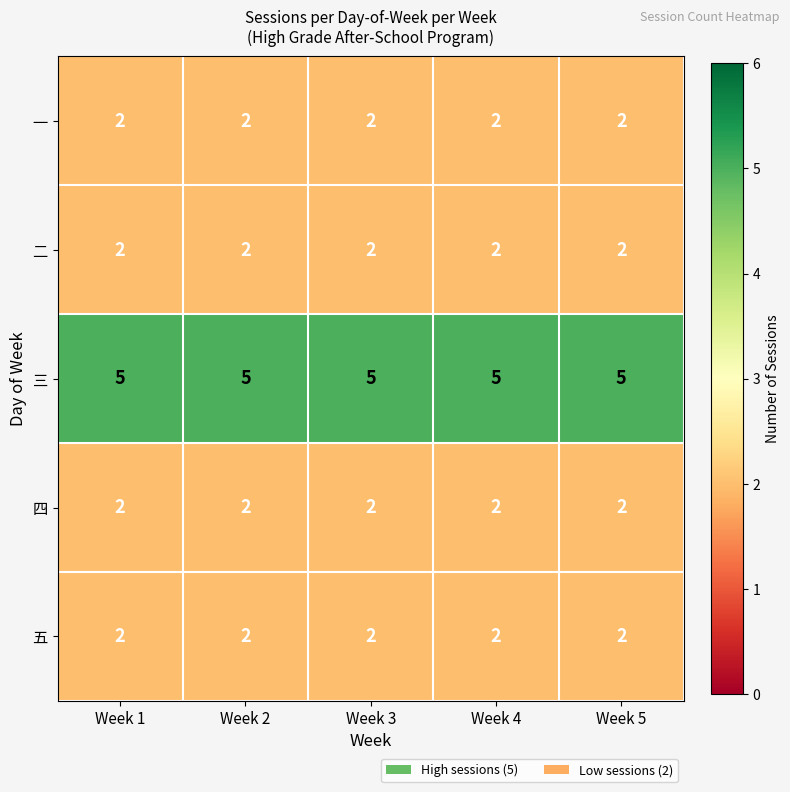

At how many categories does at least one series exceed 2?

5